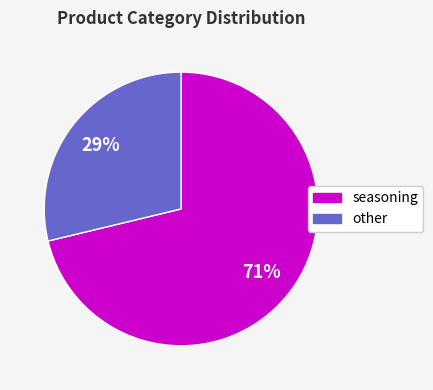

Combined, do seasoning and other account for over 50%?

Yes